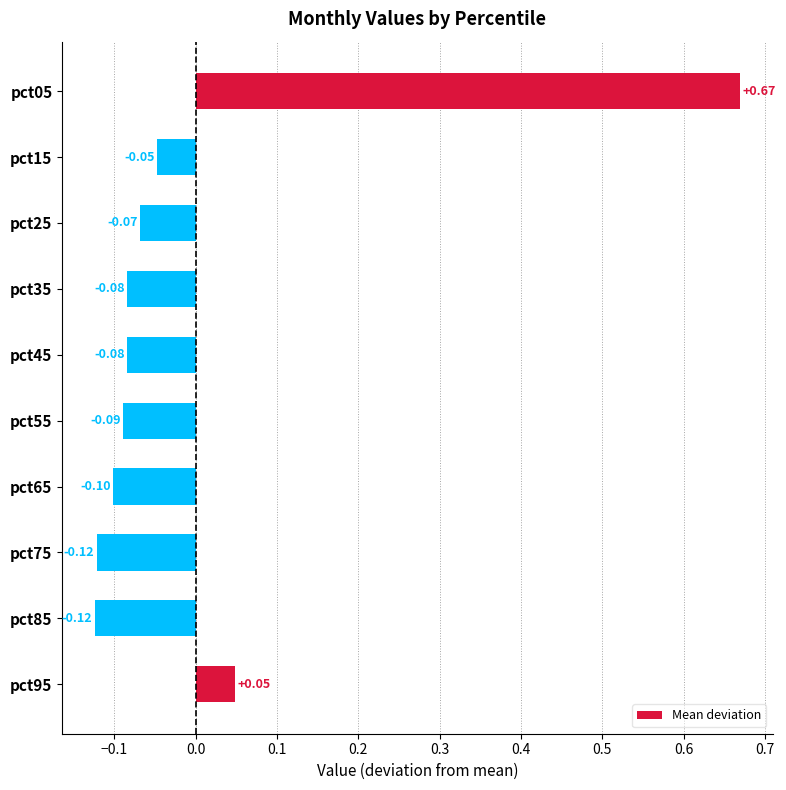

Does the chart contain any negative values?

Yes